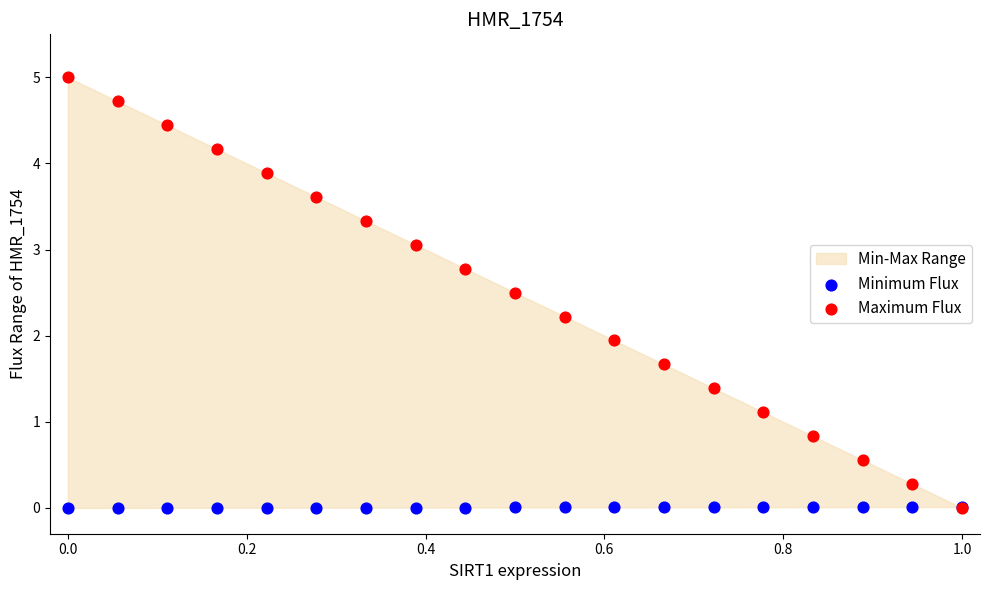

Which series has the largest Y range (max minus min)?

Maximum Flux